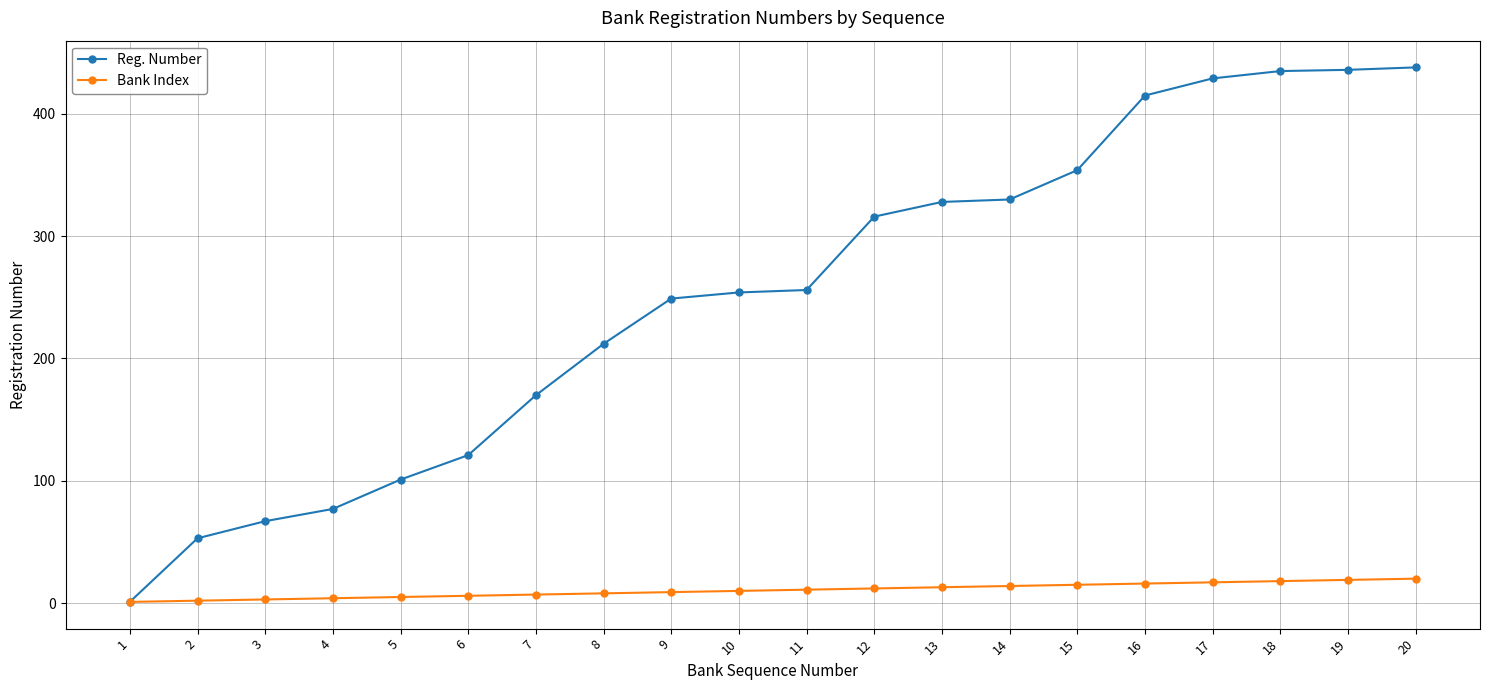

Which series has the largest total across all categories?

Reg. Number